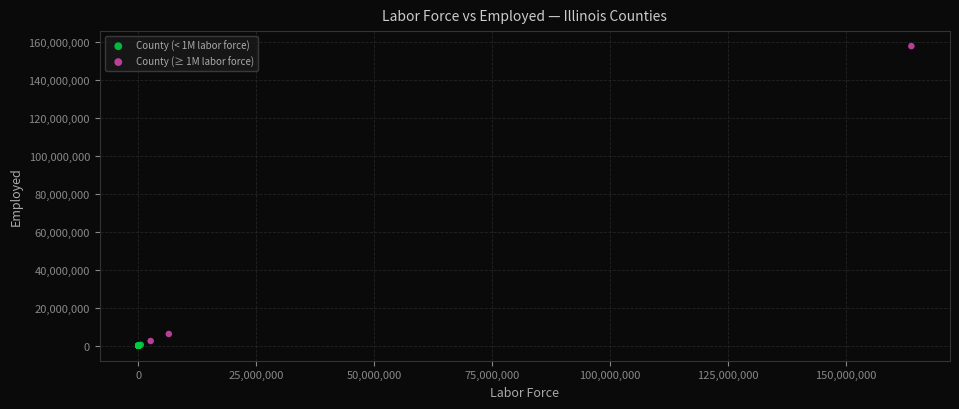

Which series reaches the maximum Y coordinate?

County (≥ 1M labor force)